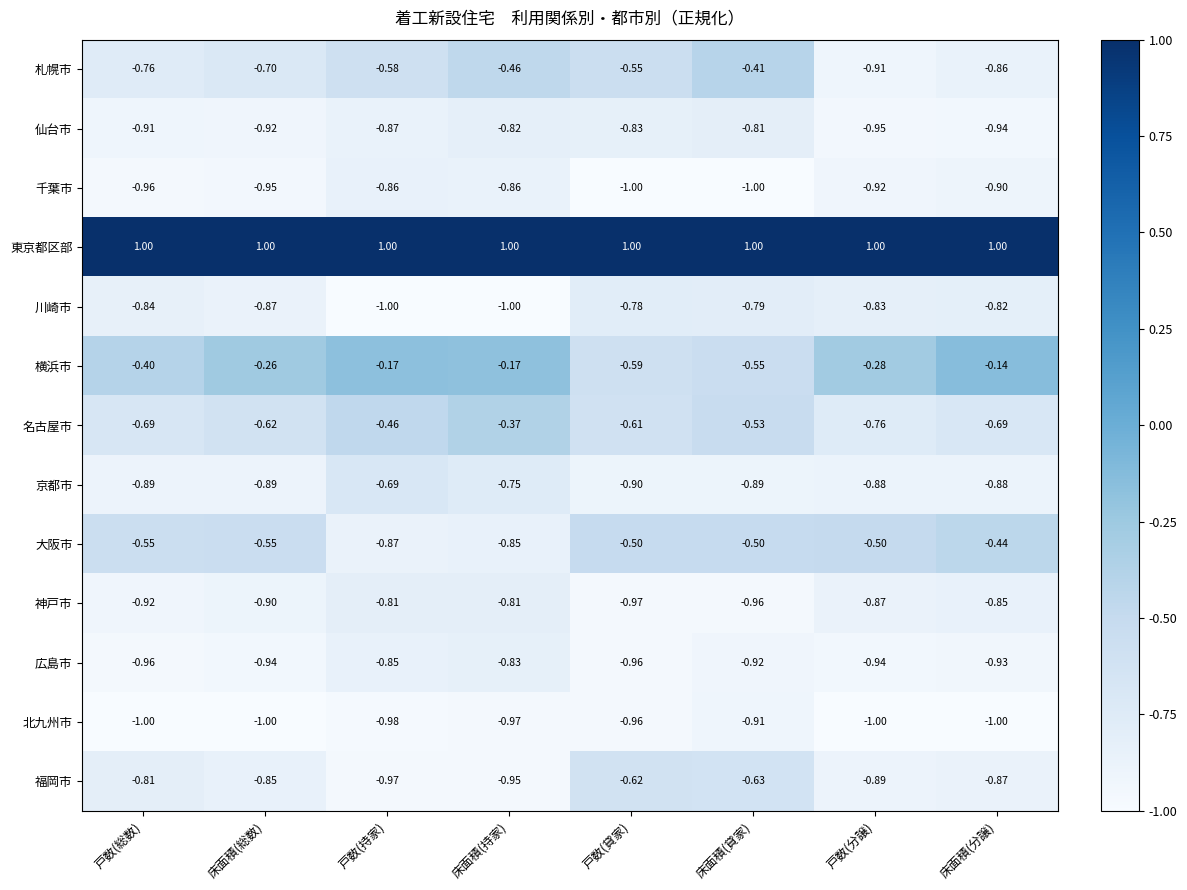

At which label does 札幌市 reach its minimum?

戸数(分譲)